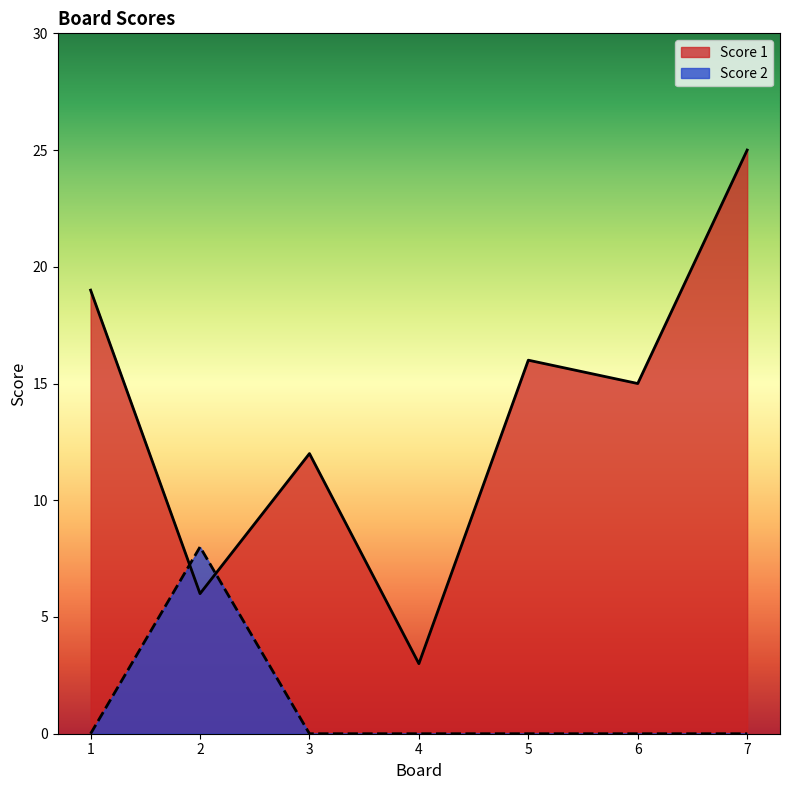

Reading left to right, what are all the values shown in this chart?

Score 1: 19	6	12	3	16	15	25
Score 2: 0	8	0	0	0	0	0